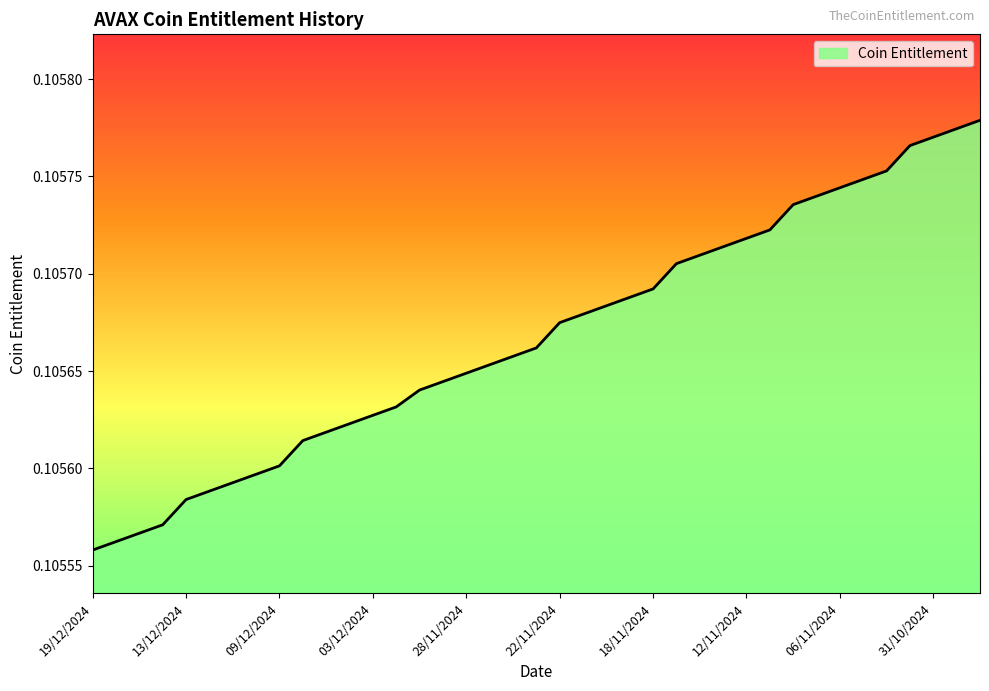

Reading right to left, transcribe all the data shown in this chart.

0.1	0.1	0.1	0.1	0.1	0.1	0.1	0.1	0.1	0.1	0.1	0.1	0.1	0.1	0.1	0.1	0.1	0.1	0.1	0.1	0.1	0.1	0.1	0.1	0.1	0.1	0.1	0.1	0.1	0.1	0.1	0.1	0.1	0.1	0.1	0.1	0.1	0.1	0.1